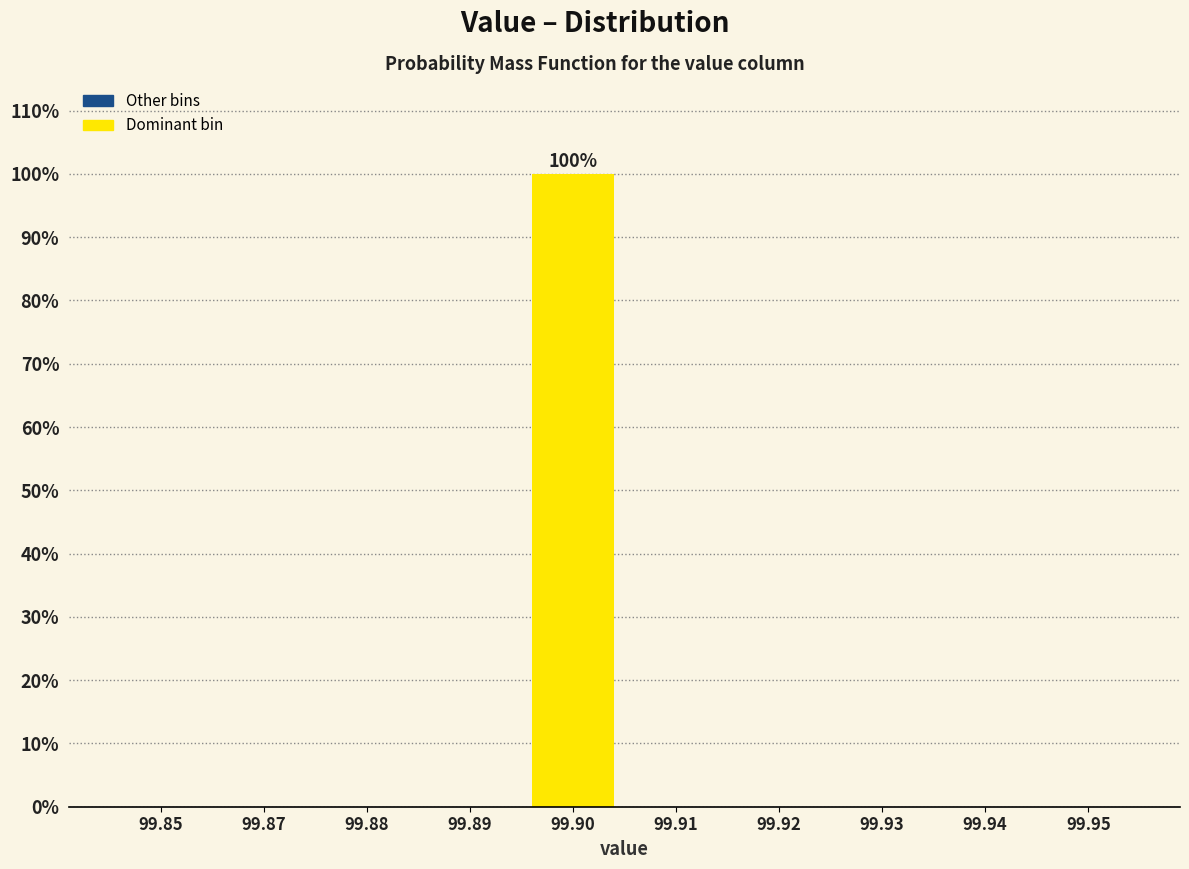

Reading left to right, list all the values displayed in this chart.

99.85=0	99.87=0	99.88=0	99.89=0	99.90=100	99.91=0	99.92=0	99.93=0	99.94=0	99.95=0